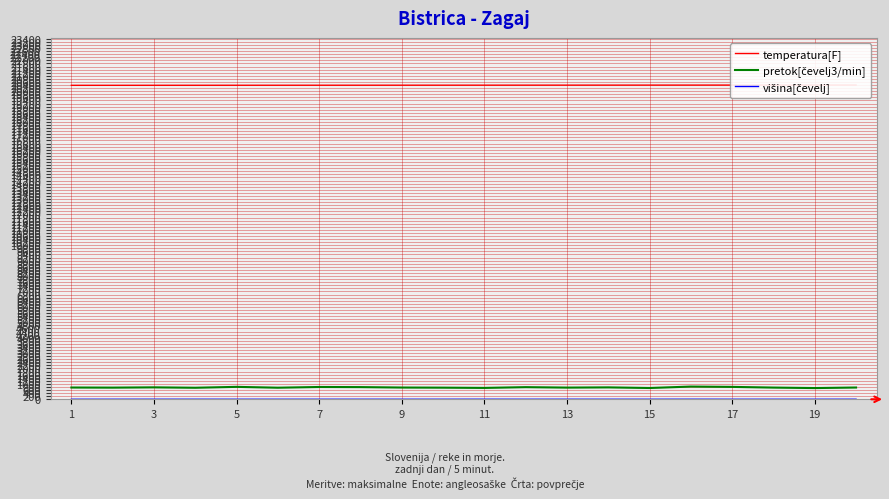

True or false: temperatura[F] has more than 0 interior local peaks.

False